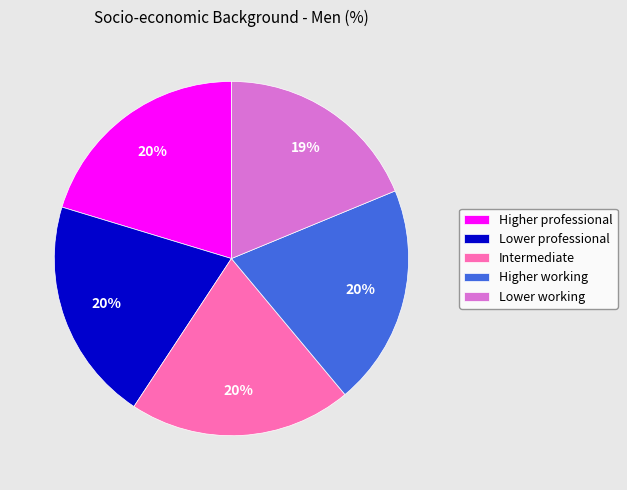

What is the ratio of the value at Lower professional to the value at Higher professional?

1.0